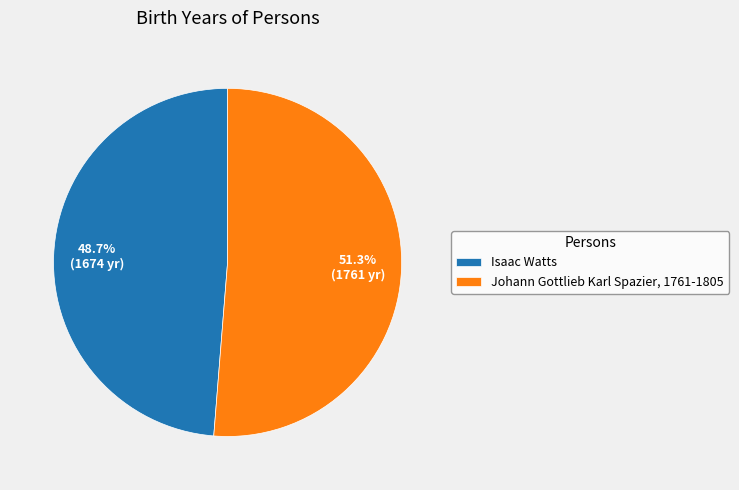

Is it true that Johann Gottlieb Karl Spazier, 1761-1805 is 51% of the pie?

True